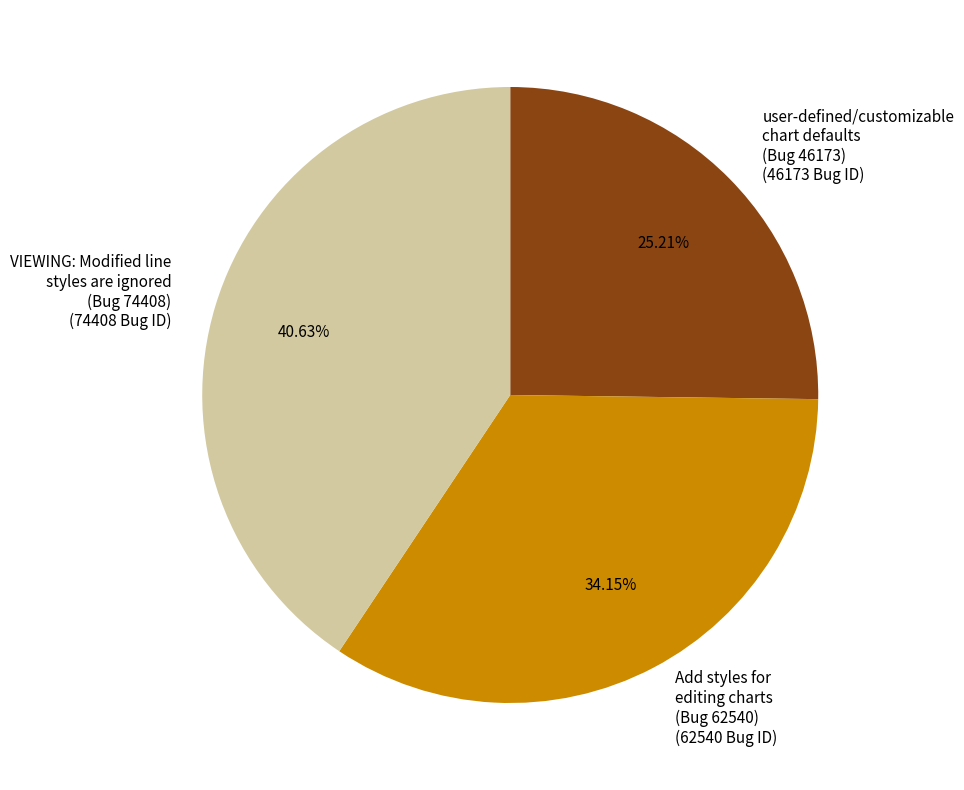

Combined, do user-defined/customizable chart defaults and VIEWING: Modified line styles are ignored account for over 50%?

Yes